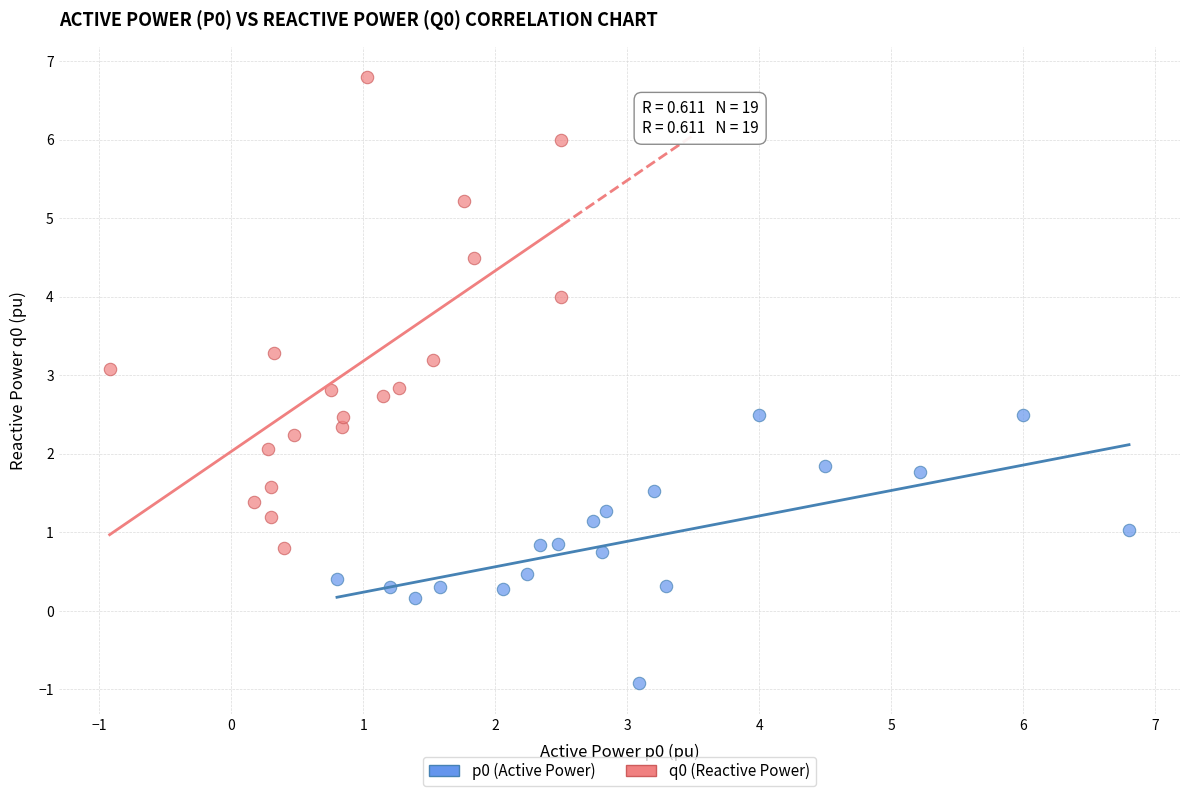

Which series has the largest Y range (max minus min)?

q0 (Reactive Power)